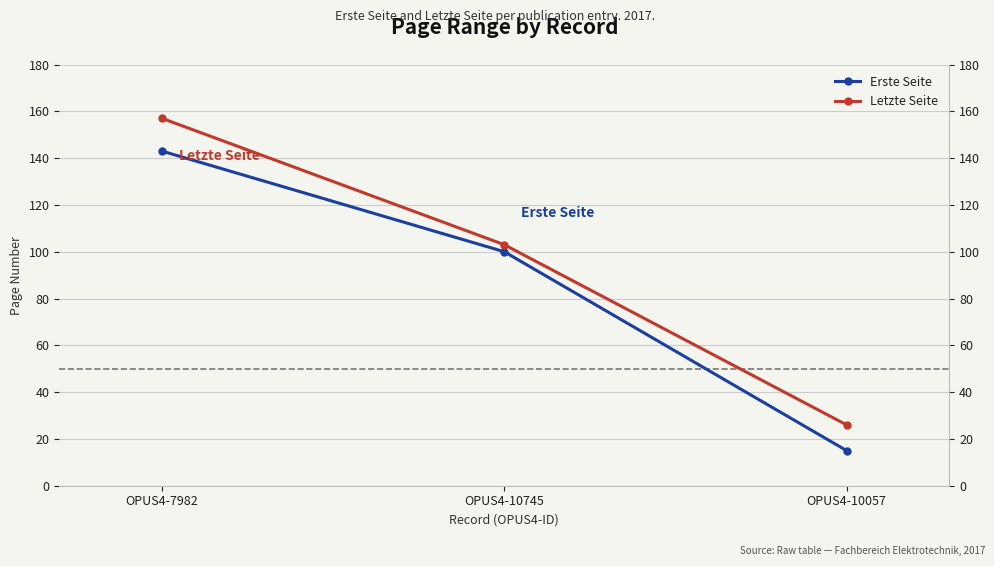

At which category does the chart reach its peak across all series?

OPUS4-7982